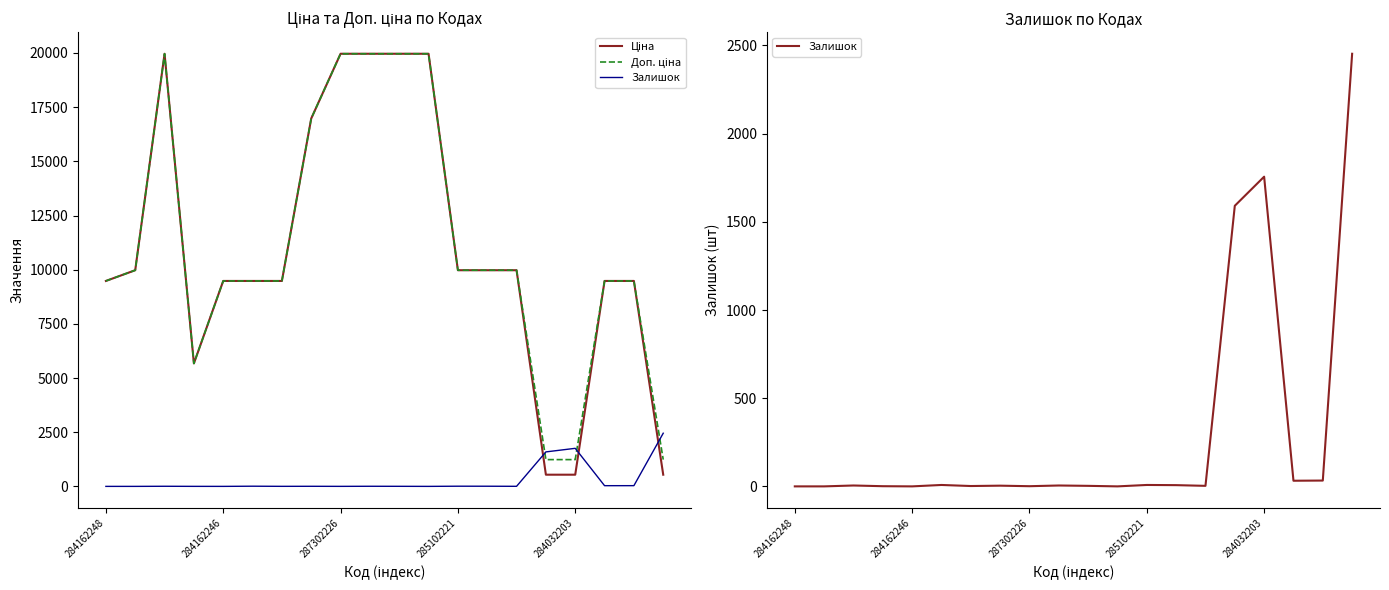

Which series has the largest range (max minus min)?

Ціна